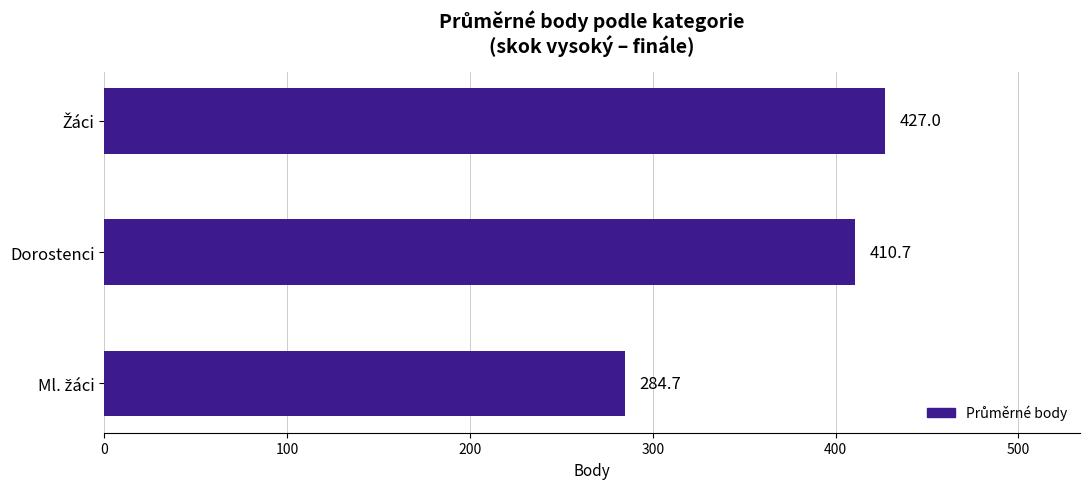

Reading top to bottom, what are all the values shown in this chart?

427.0	410.7	284.7